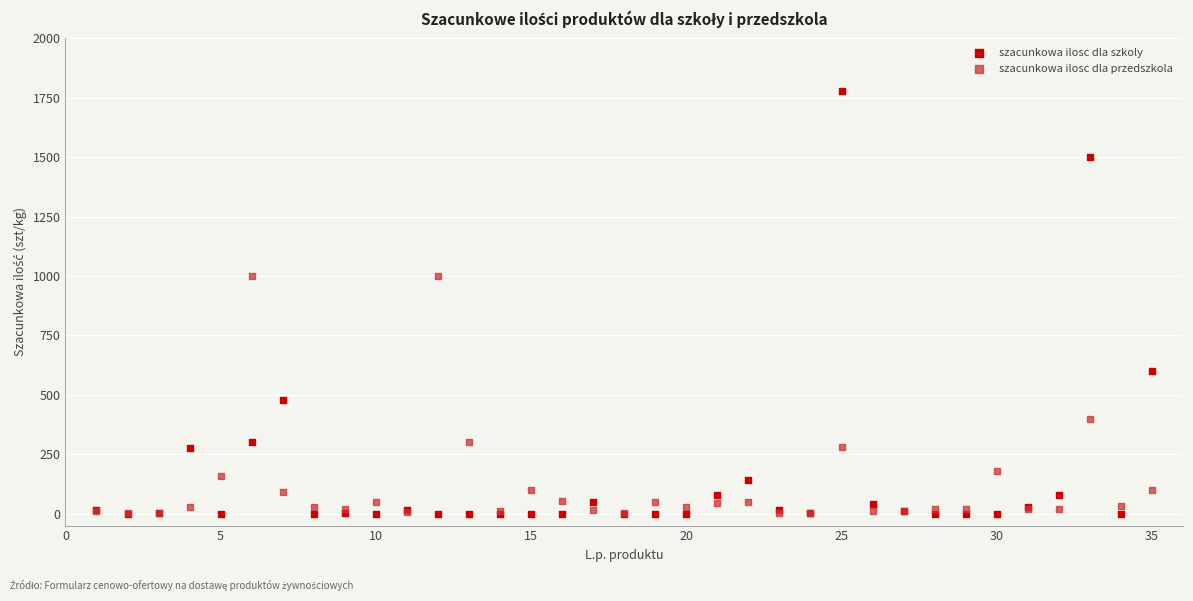

What are all the series names shown in the legend?

szacunkowa ilosc dla szkoly, szacunkowa ilosc dla przedszkola